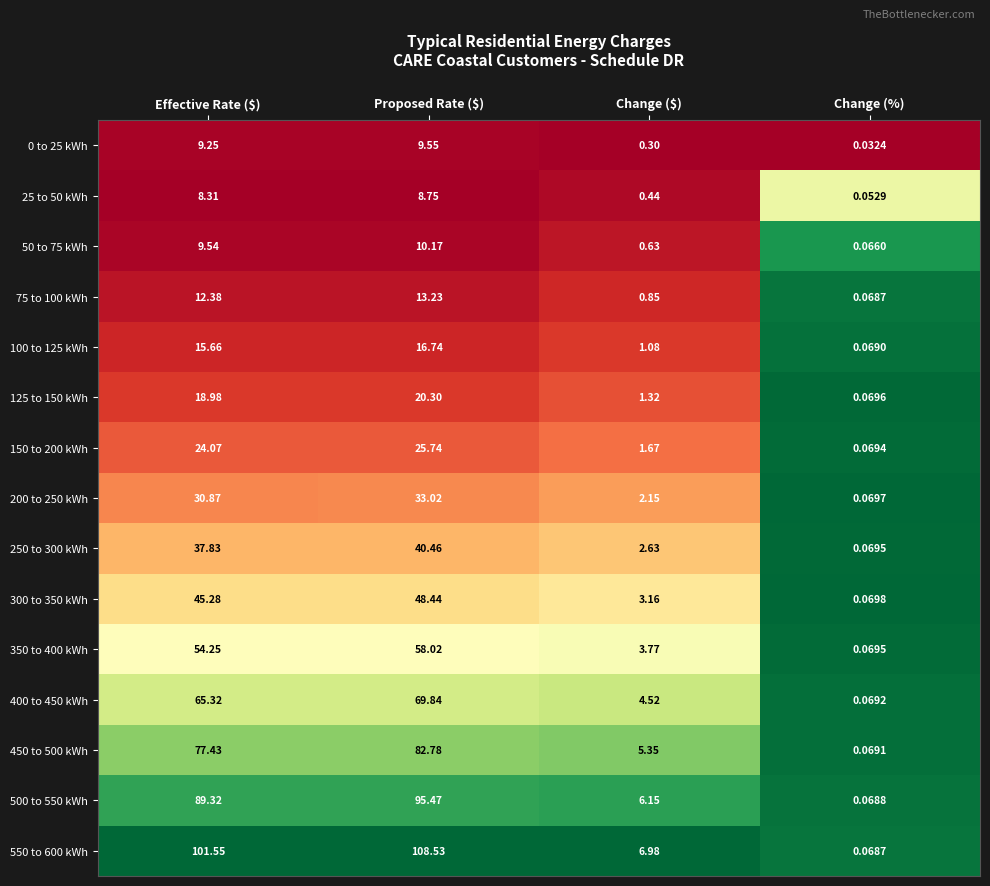

At which label is 500 to 550 kWh closest to 47?

Change ($)